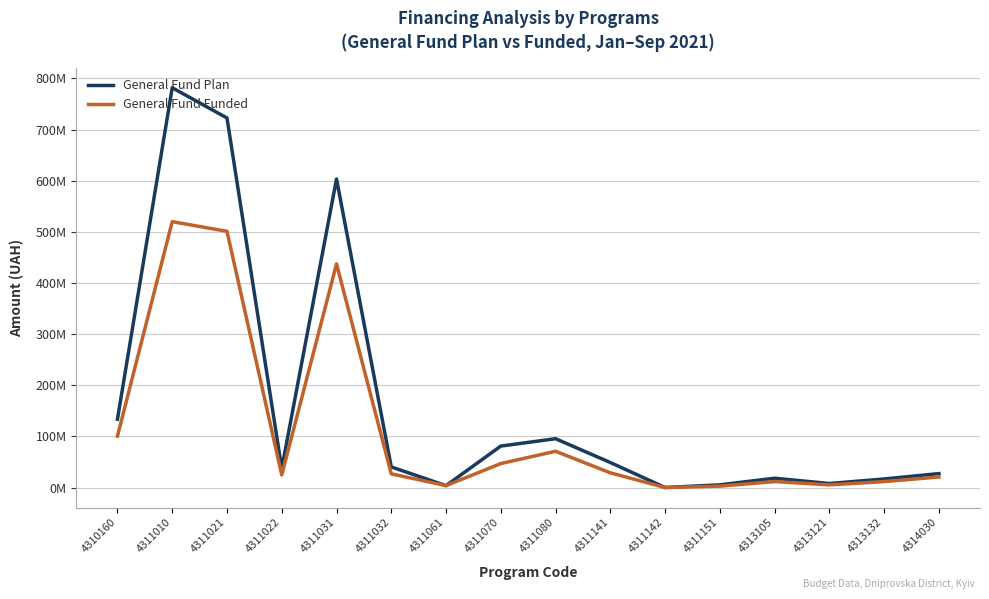

At which label does General Fund Plan first exceed 40301200?

4310160